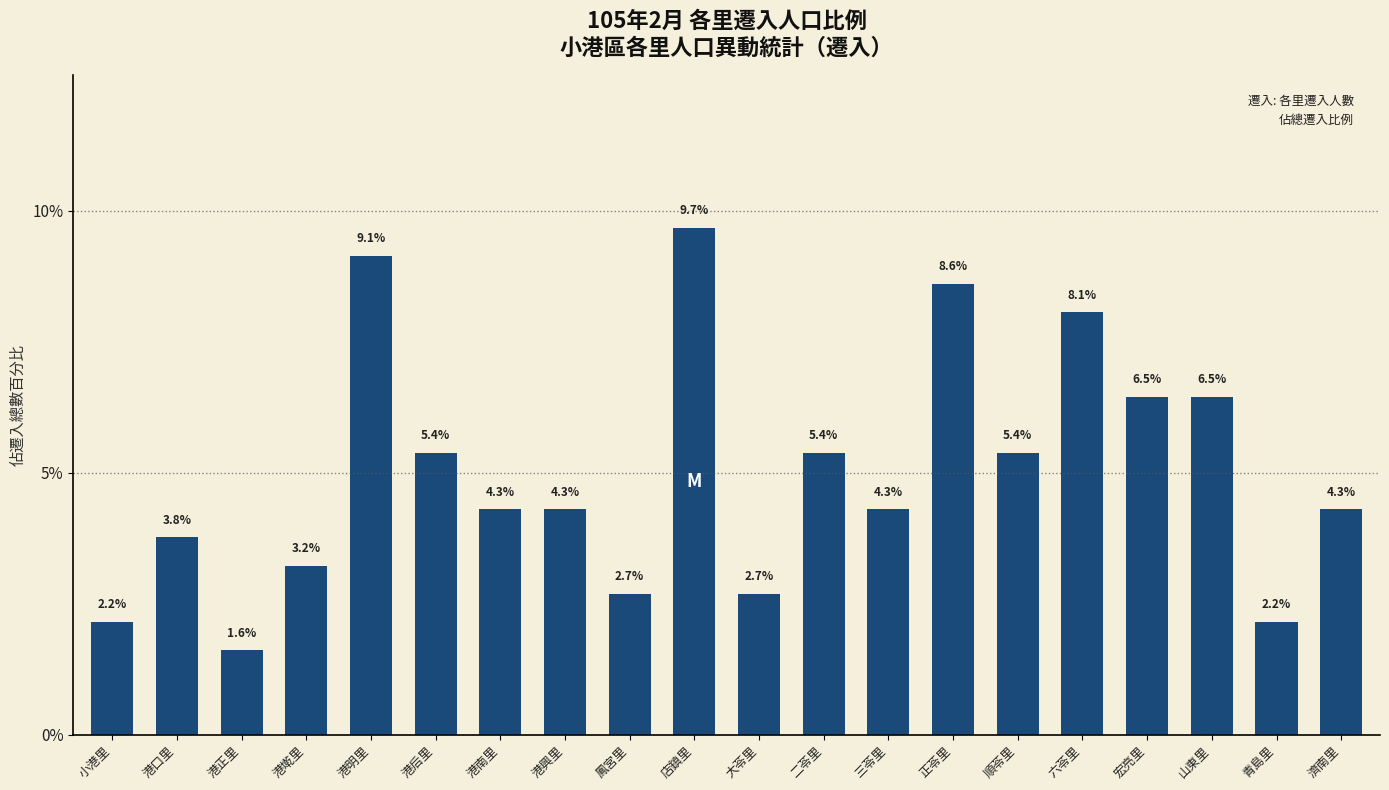

What is the sum of all values?

100.0